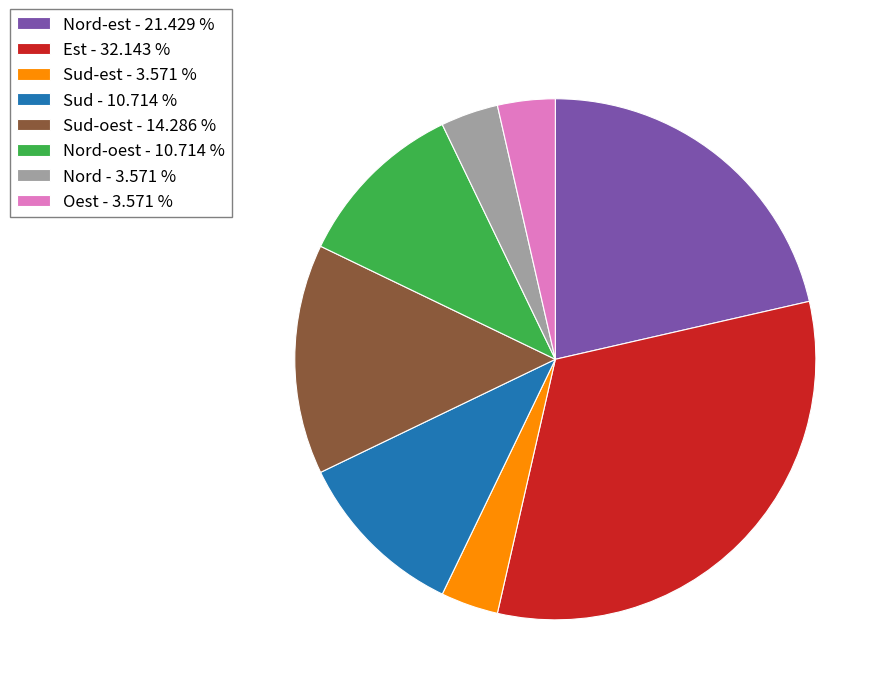

Does Nord - 3.571 % represent more than half of the total?

No